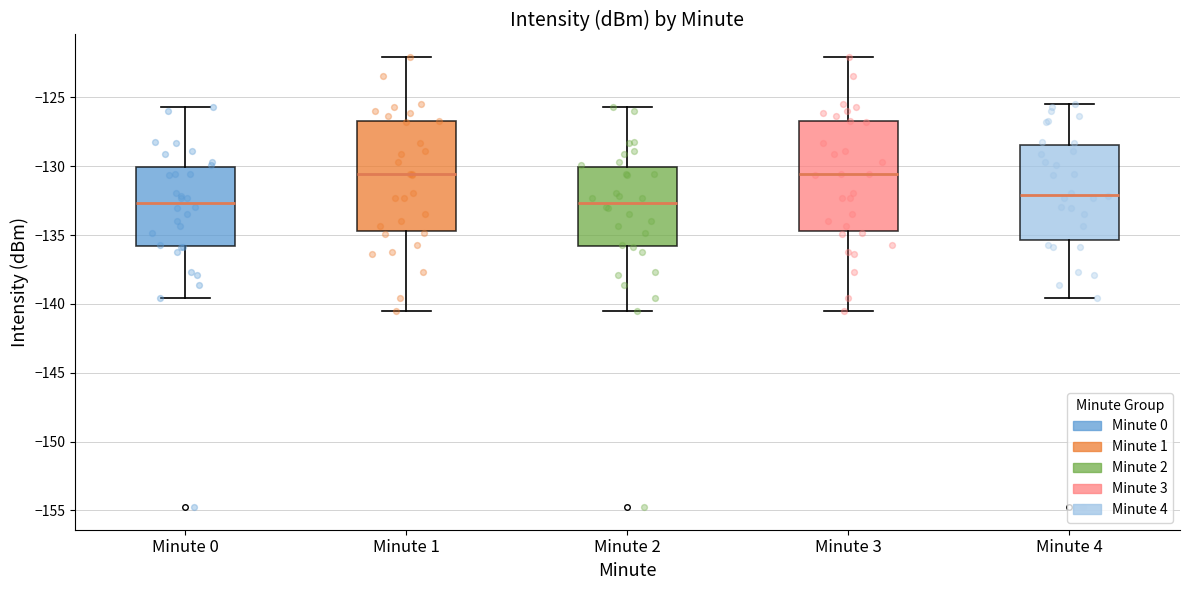

Reading left to right, transcribe this box plot: for each box, give where its median line is, the range the box spans, and where its two whiskers end, as read against the y-axis. The values are not printed on the chart, so give them approximately, as read against the axis.

Minute 0: median -132.5, box -136.0 to -130.0, whiskers -139.5 to -125.5
Minute 1: median -130.5, box -134.5 to -126.5, whiskers -140.5 to -122.0
Minute 2: median -132.5, box -136.0 to -130.0, whiskers -140.5 to -125.5
Minute 3: median -130.5, box -134.5 to -126.5, whiskers -140.5 to -122.0
Minute 4: median -132.0, box -135.5 to -128.5, whiskers -139.5 to -125.5